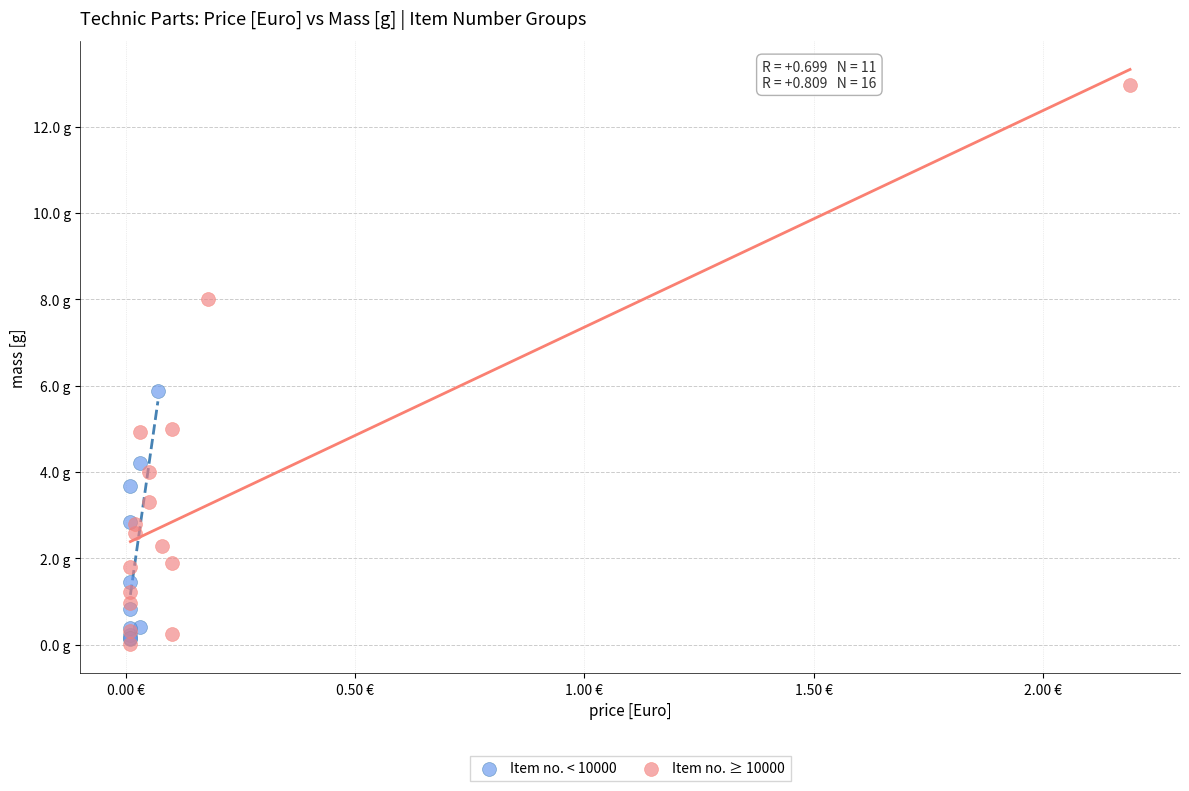

Which series contains the lowest Y value?

Item no. ≥ 10000